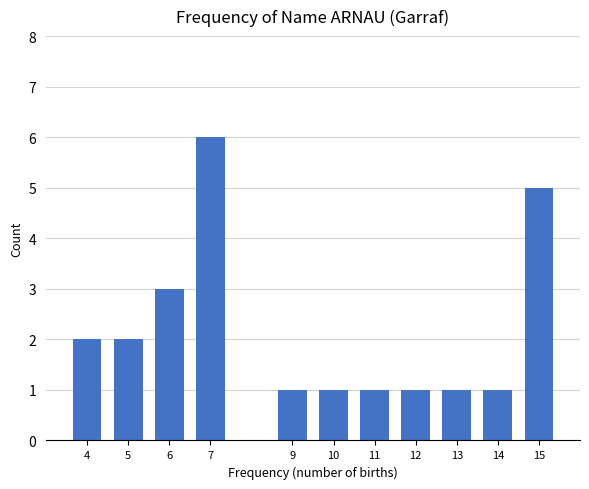

Reading right to left, extract all data points from this chart.

15=5	14=1	13=1	12=1	11=1	10=1	9=1	7=6	6=3	5=2	4=2